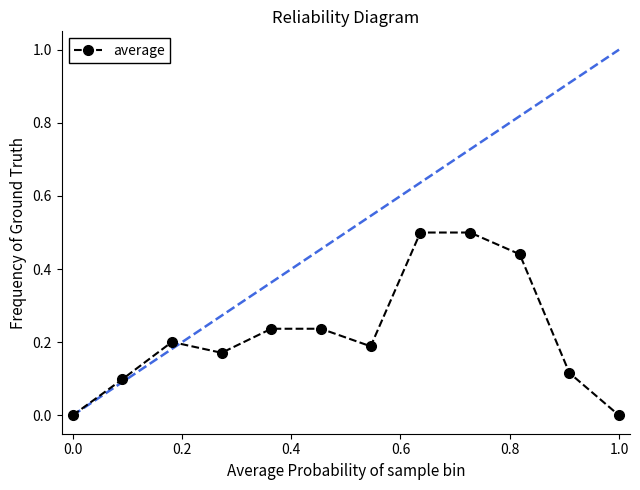

What is the difference between the maximum and minimum values?

0.5